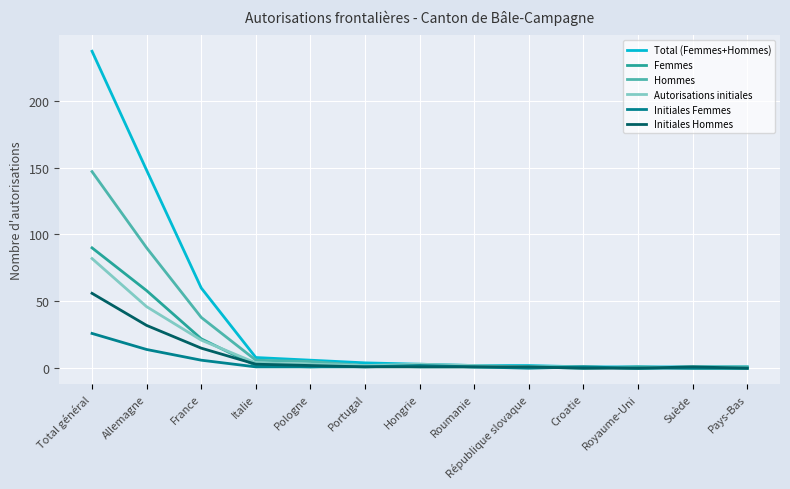

What is the total value across all series at Pologne?

18